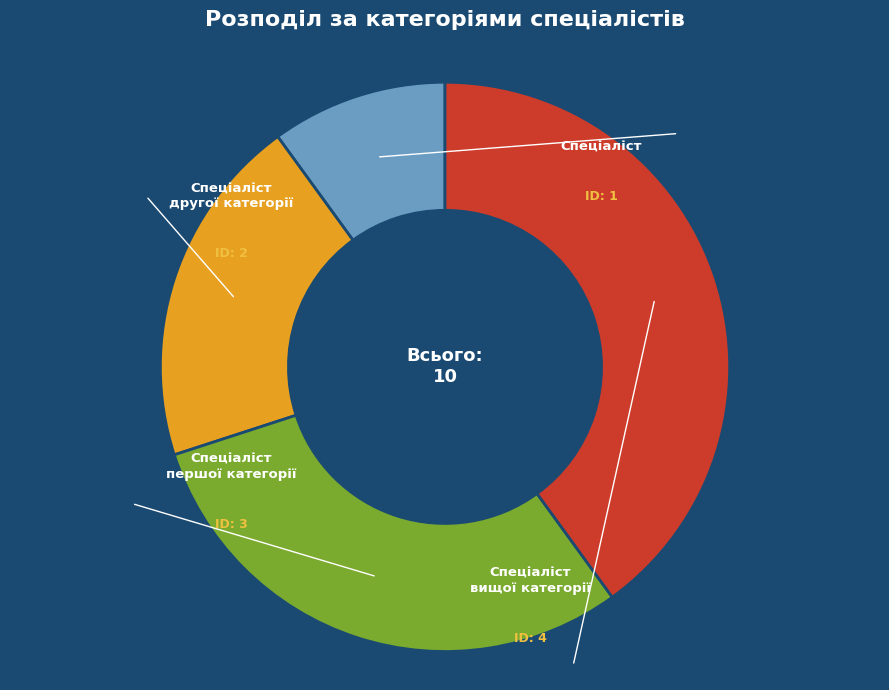

To the nearest percent, what portion does Спеціаліст першої категорії represent?

30%